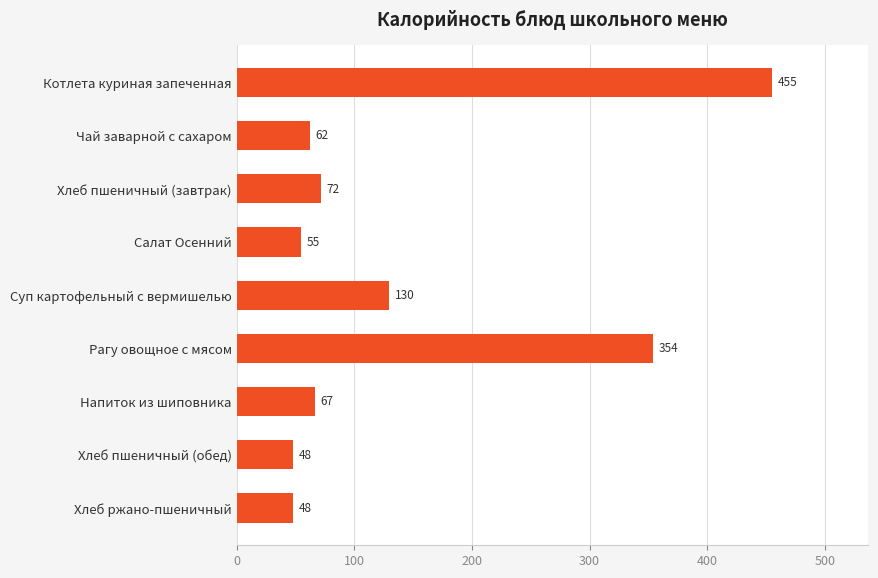

What is the label of the 5th bar from the bottom?

Суп картофельный с вермишелью